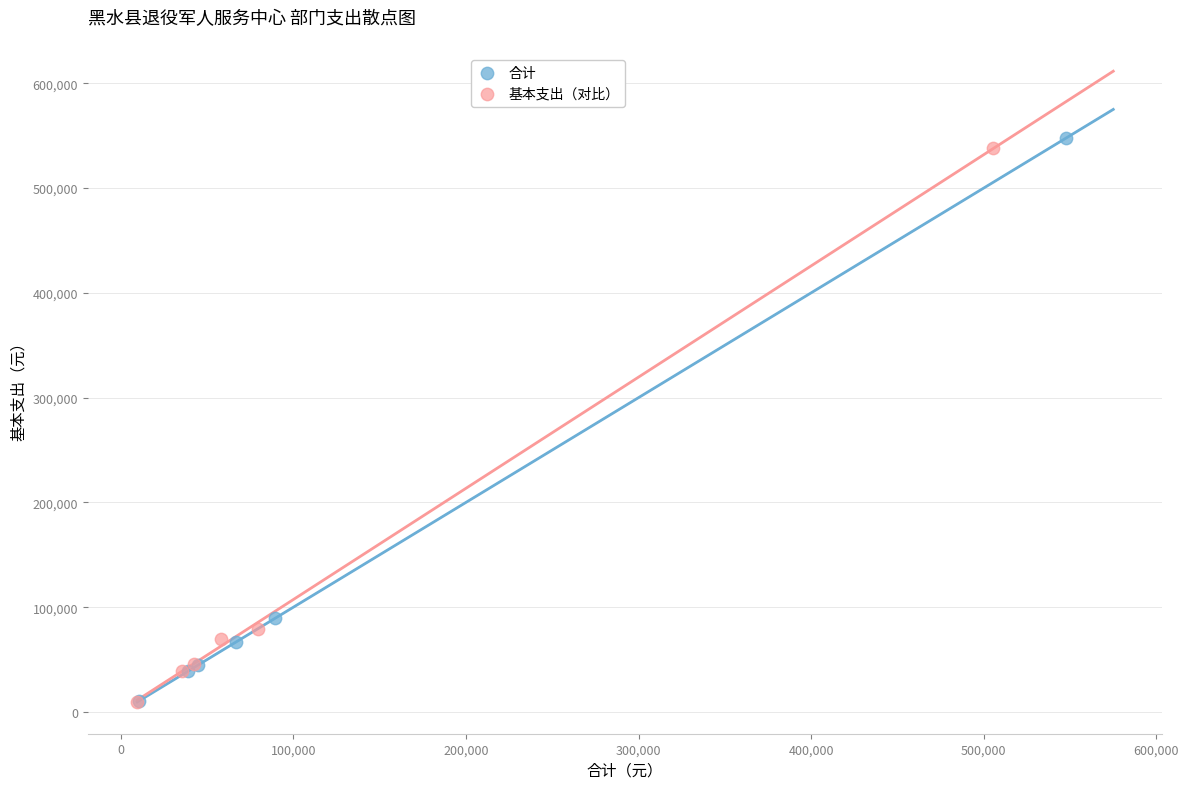

What are all the series names shown in the legend?

合计, 基本支出（对比）